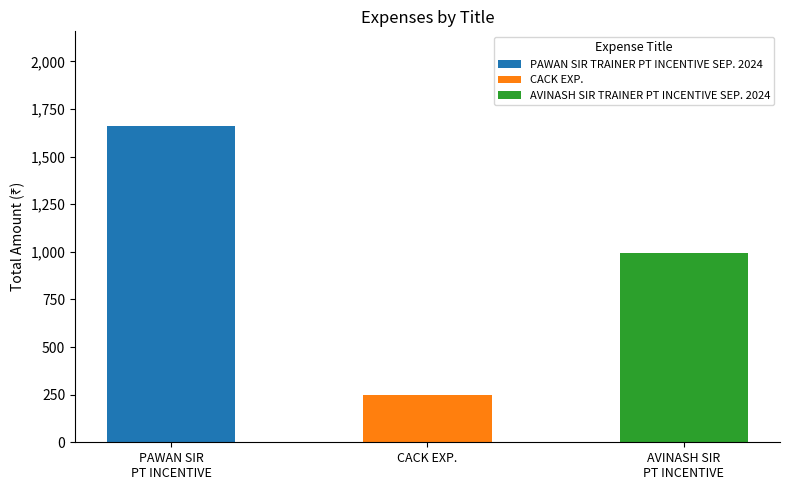

What is the sum of all values?

2905